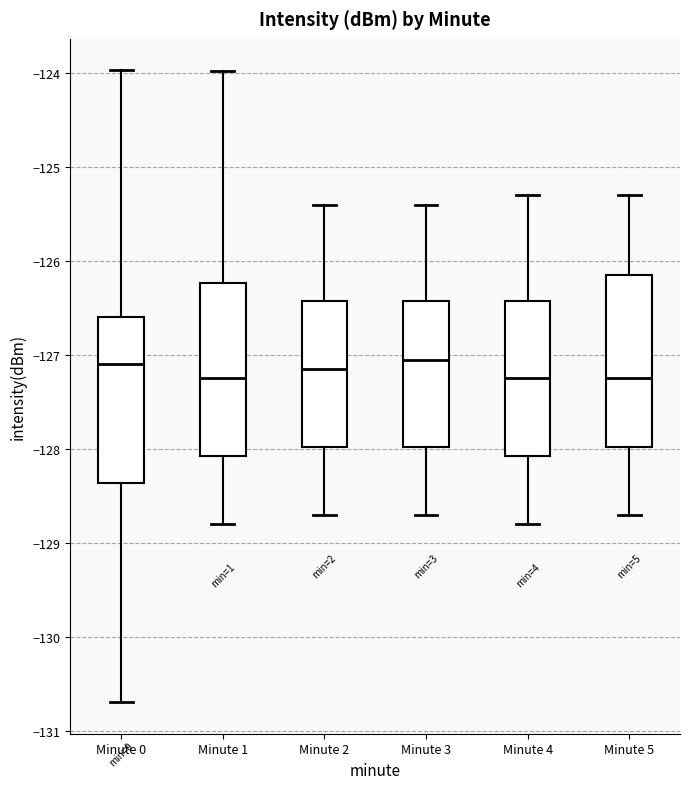

Reading left to right, read every box against the y-axis: the position of its median line, the range the box covers, and the ends of its whiskers. The values are not printed on the chart, so give them approximately, as read against the axis.

Minute 0: median -127.1, box -128.4 to -126.6, whiskers -130.7 to -124.0
Minute 1: median -127.2, box -128.1 to -126.2, whiskers -128.8 to -124.0
Minute 2: median -127.1, box -128.0 to -126.4, whiskers -128.7 to -125.4
Minute 3: median -127.0, box -128.0 to -126.4, whiskers -128.7 to -125.4
Minute 4: median -127.2, box -128.1 to -126.4, whiskers -128.8 to -125.3
Minute 5: median -127.2, box -128.0 to -126.1, whiskers -128.7 to -125.3